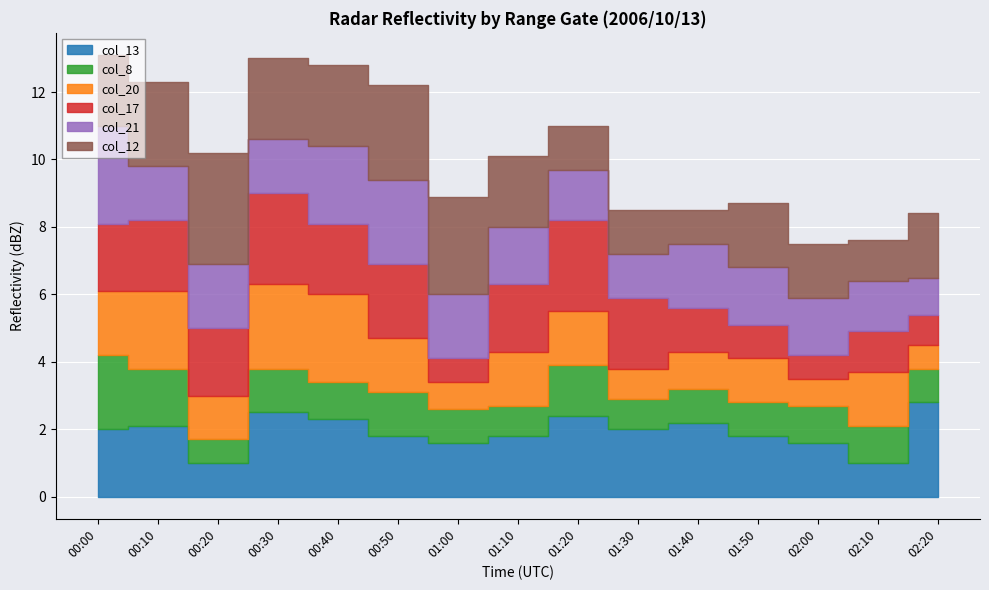

What is the lowest value of the col_21 series?

1.1